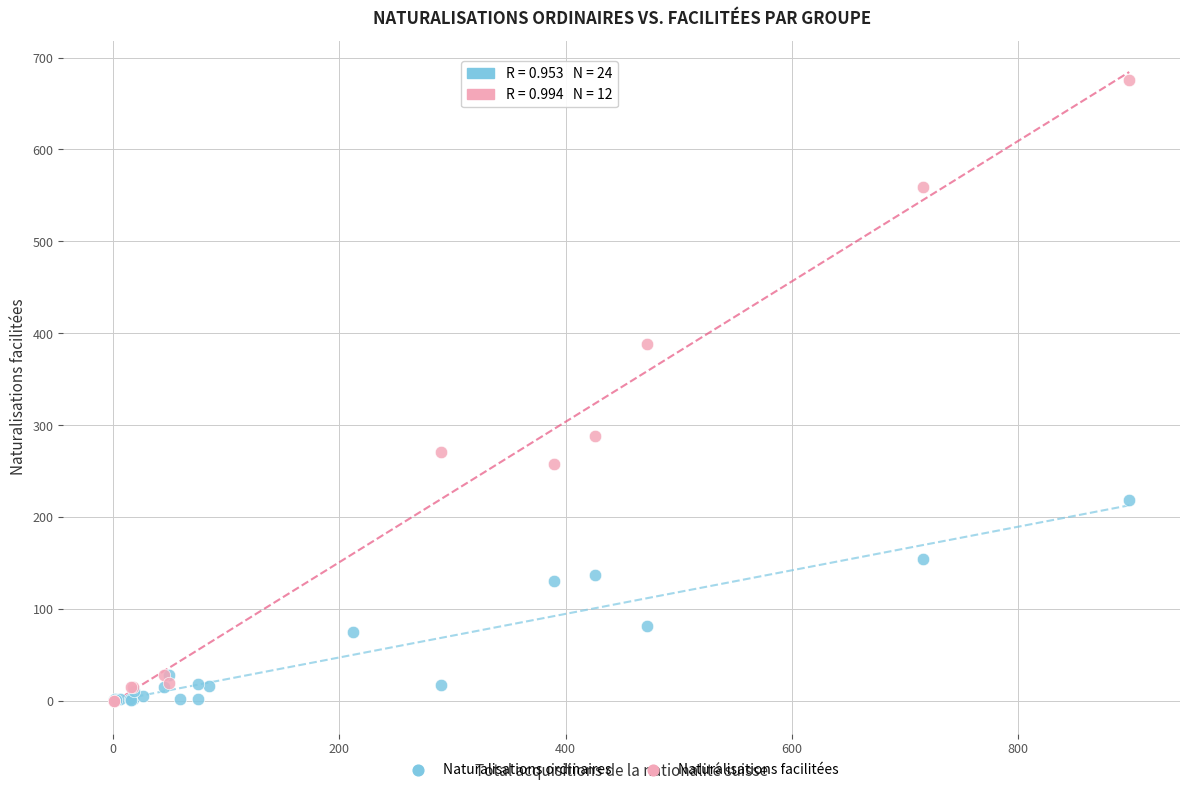

Which series has the largest Y range (max minus min)?

Naturalisations facilitées